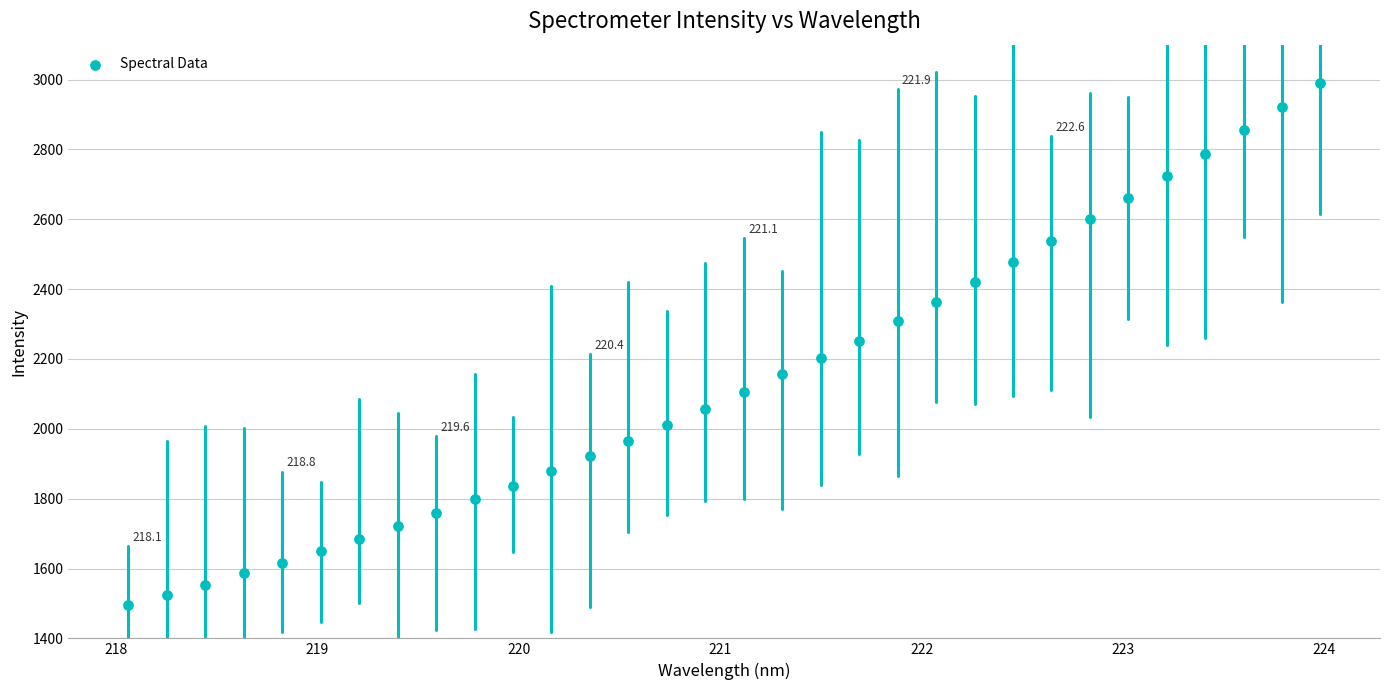

What is the range of Y values (max minus min)?

1494.9